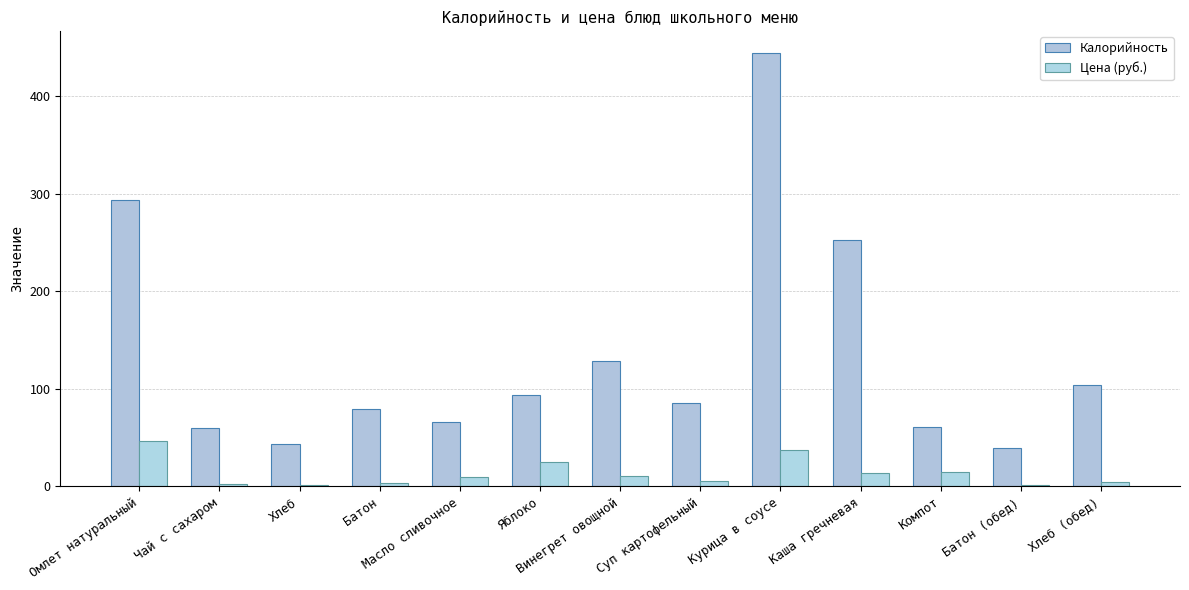

The Калорийность series shows 18.9 at Батон (обед). True or false?

False